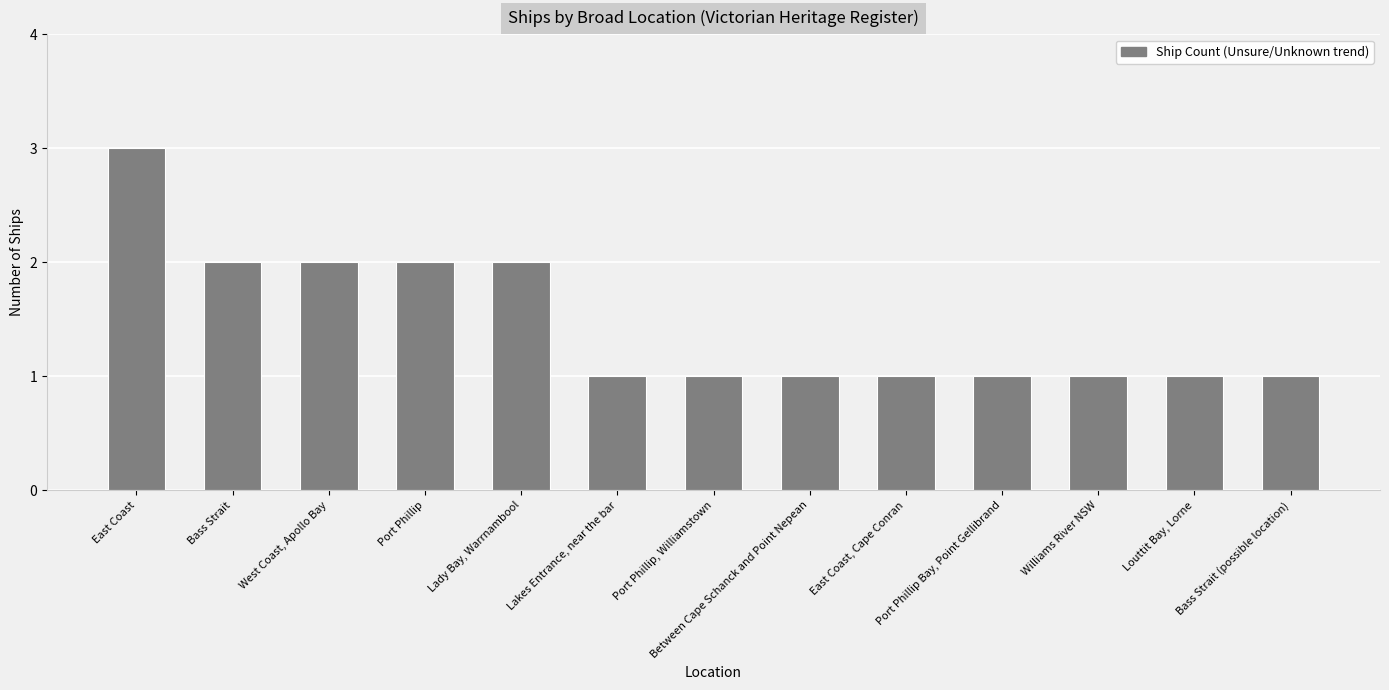

What is the average value?

1